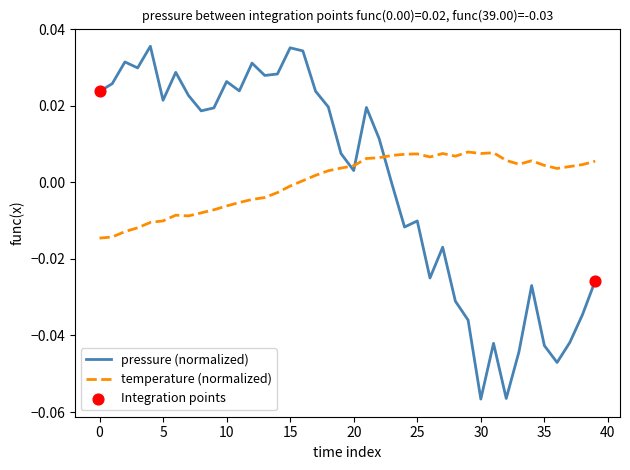

Which series ends up on top after the final intersection of pressure (normalized) and temperature (normalized)?

temperature (normalized)